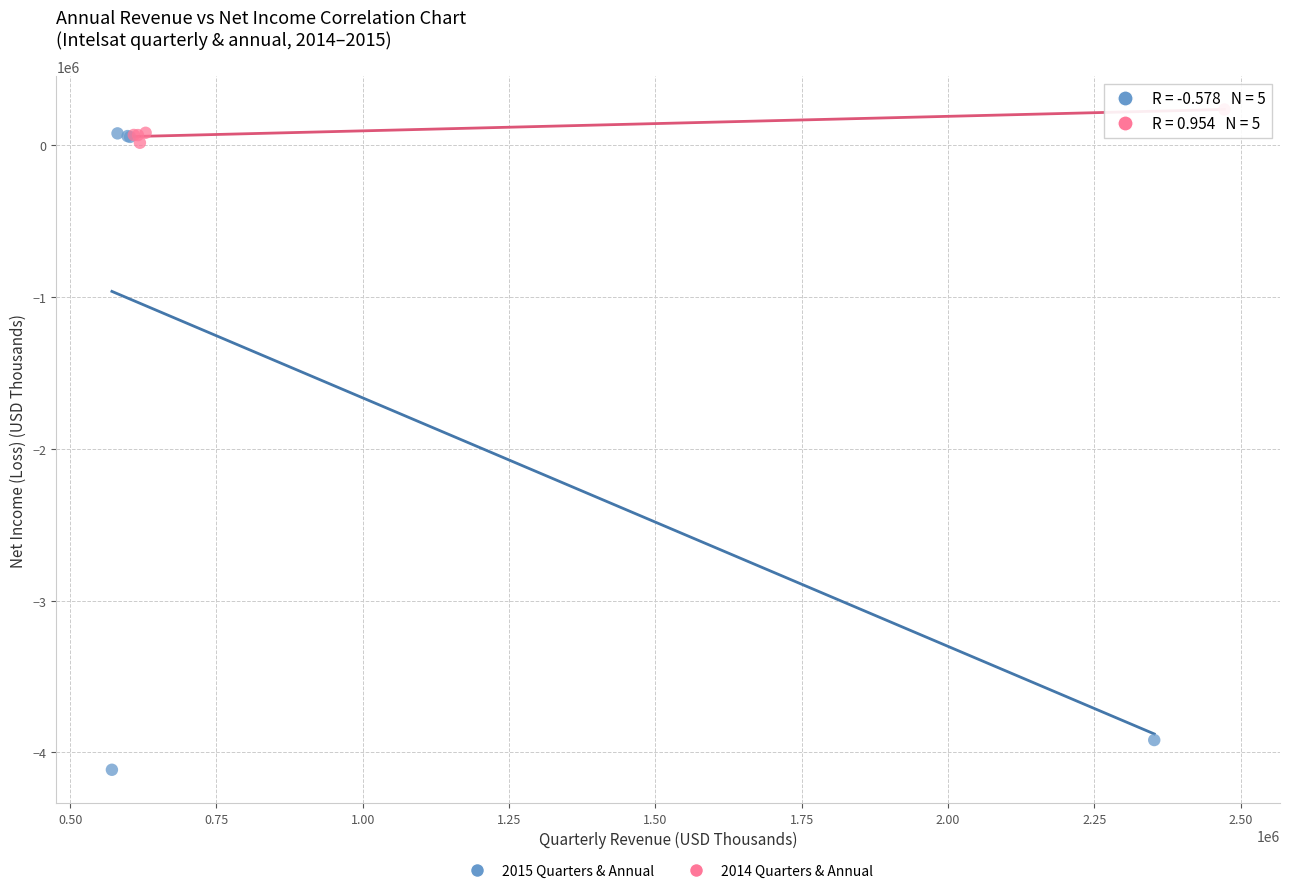

Which series reaches the minimum Y coordinate?

2015 Quarters & Annual